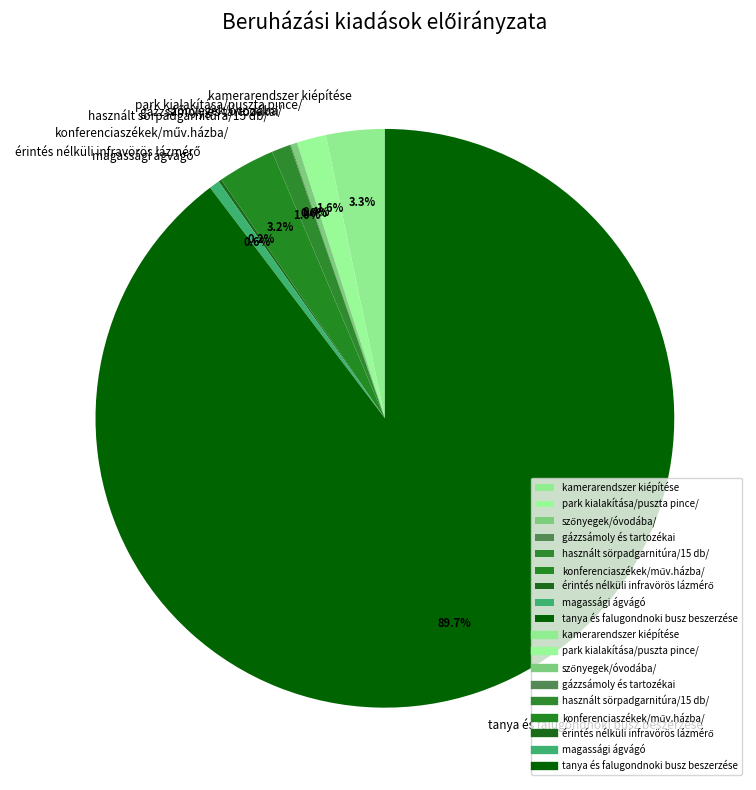

Is tanya és falugondnoki busz beszerzése the majority of the pie?

Yes